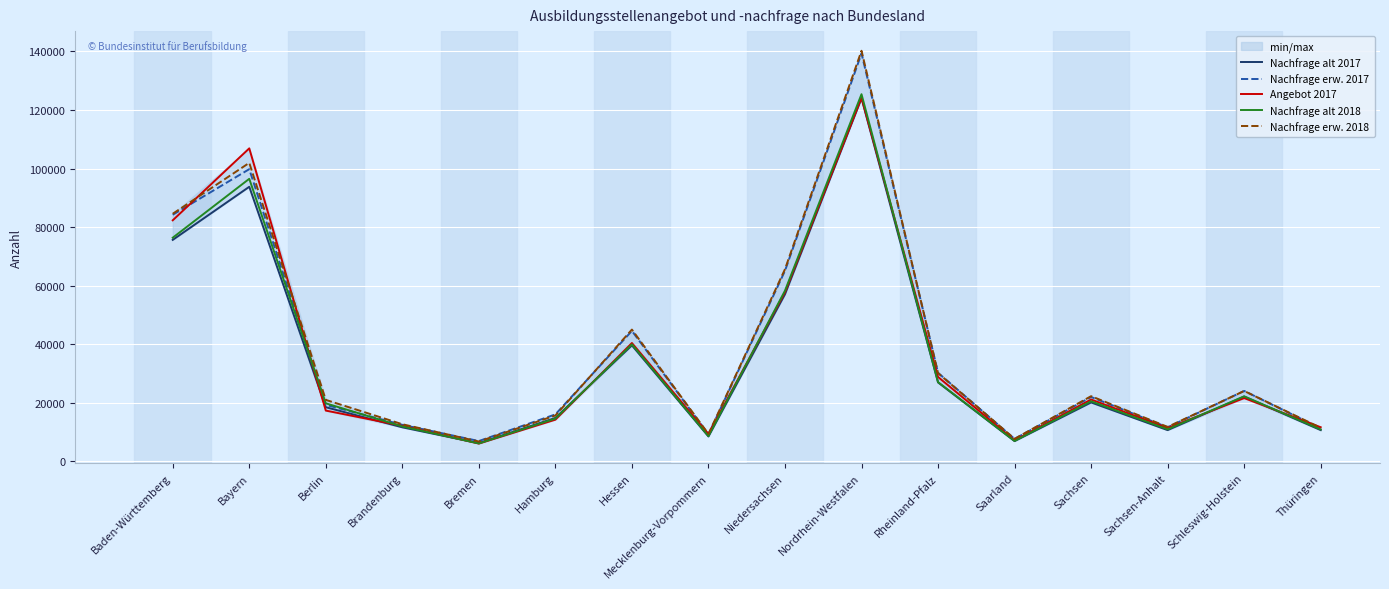

What is the label of the 4th point from the right?

Sachsen